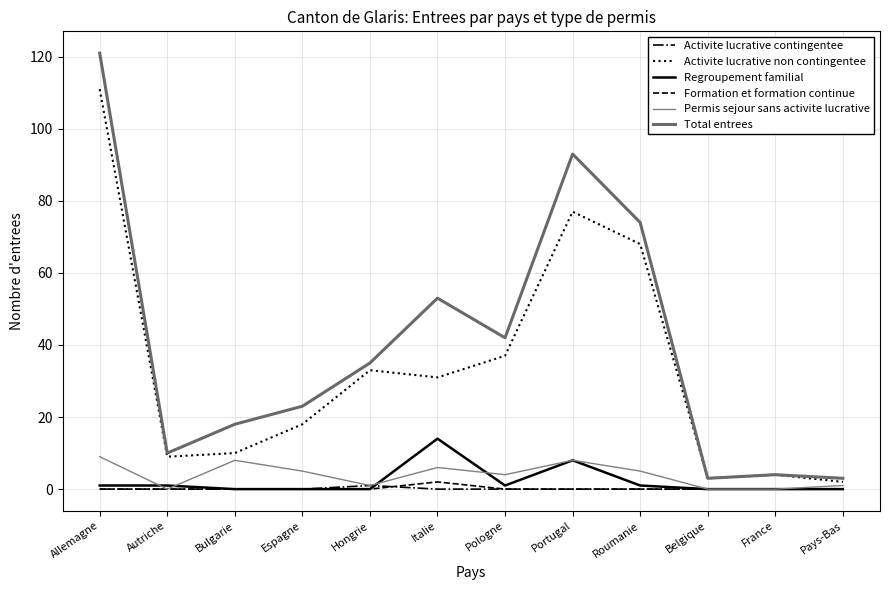

What is the label of the 11th point from the left?

France